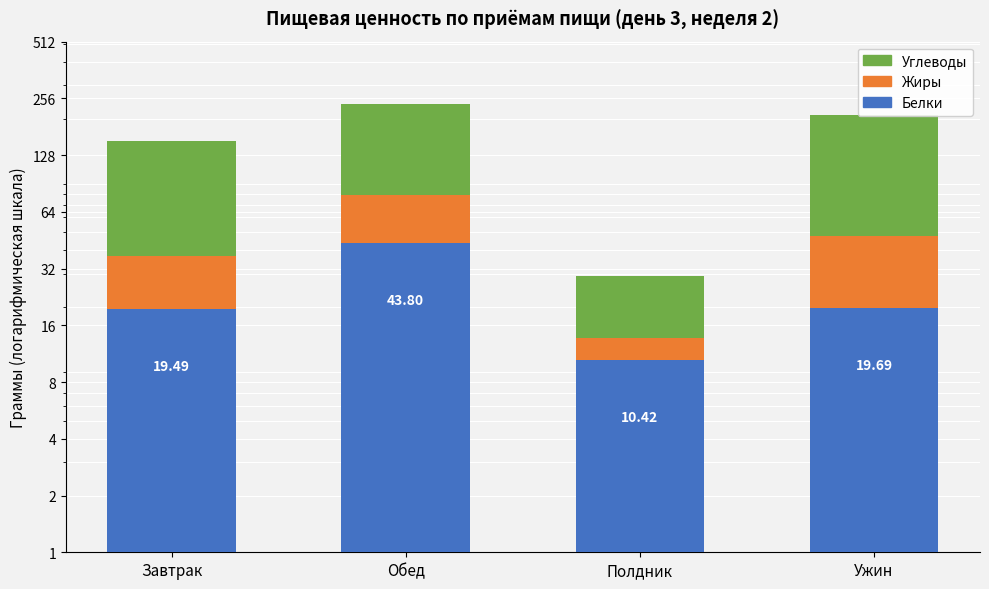

True or false: Углеводы has a value of 15.3 at Полдник.

True